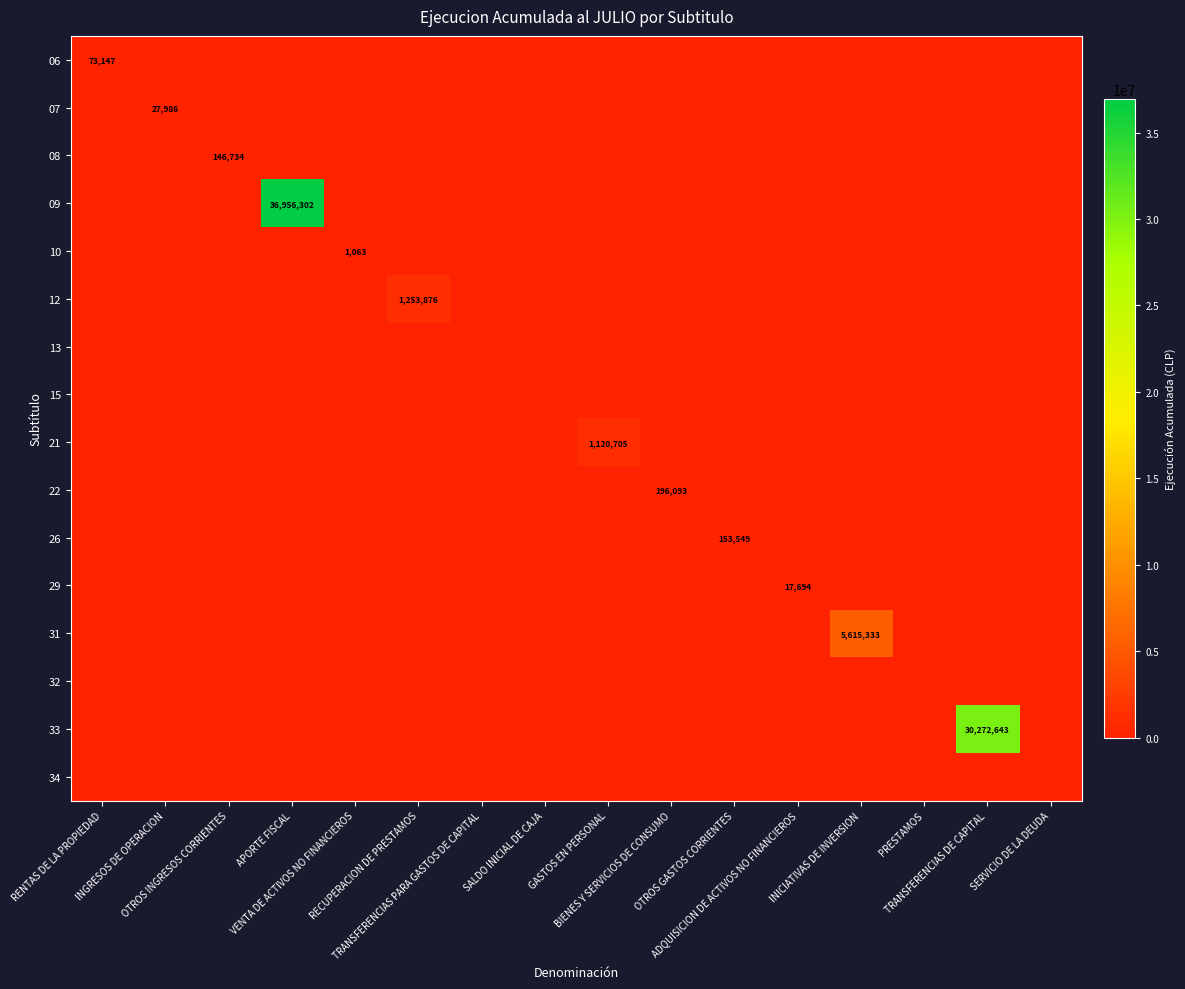

What value does the 22 series have at BIENES Y SERVICIOS DE CONSUMO?

196093